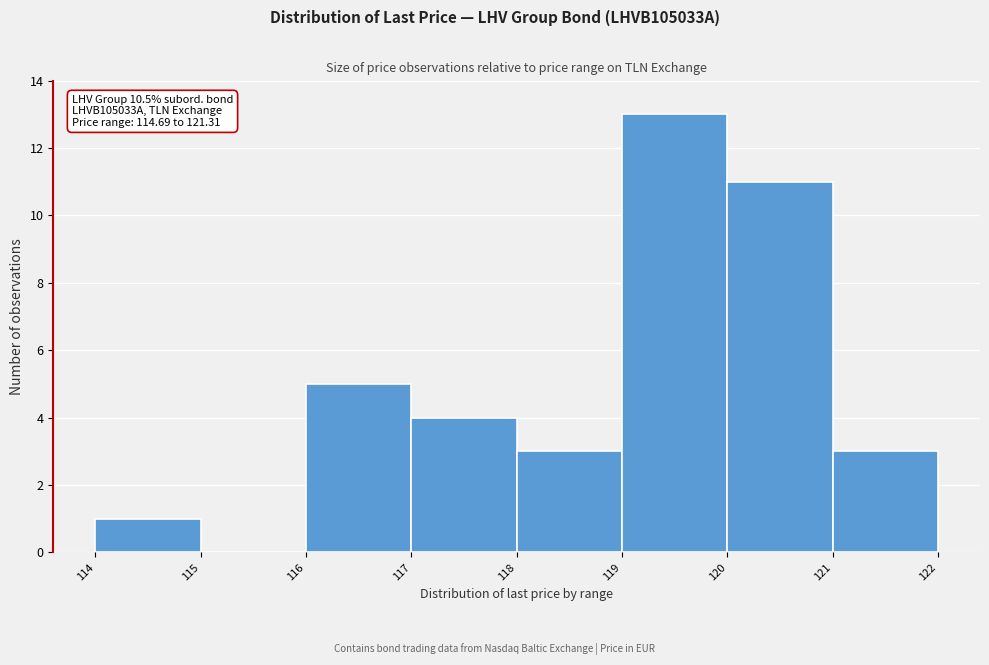

Which range on the x-axis has the tallest bar?

119 to 120